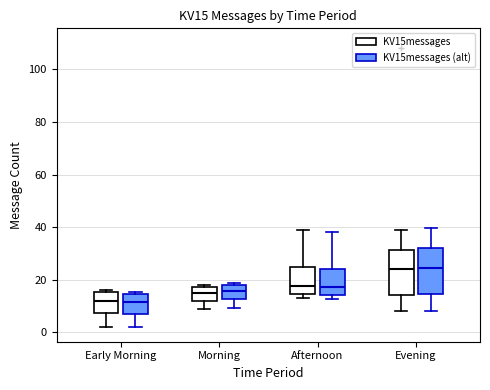

Reading left to right, transcribe this box plot: for each box, give where its median line is, the range the box spans, and where its two whiskers end, as read against the y-axis. The values are not printed on the chart, so give them approximately, as read against the axis.

Early Morning (KV15messages): median 12, box 8 to 16, whiskers 2 to 16 (just above the box's upper edge)
Early Morning (KV15messages (alt)): median 12, box 6 to 14, whiskers 2 to 16
Morning (KV15messages): median 16, box 12 to 18, whiskers 10 to 18 (just above the box's upper edge)
Morning (KV15messages (alt)): median 16, box 12 to 18, whiskers 10 to 18 (just above the box's upper edge)
Afternoon (KV15messages): median 18, box 14 to 24, whiskers 14 (just below the box's lower edge) to 40
Afternoon (KV15messages (alt)): median 18, box 14 to 24, whiskers 12 to 38
Evening (KV15messages): median 24, box 14 to 32, whiskers 8 to 40
Evening (KV15messages (alt)): median 24, box 14 to 32, whiskers 8 to 40